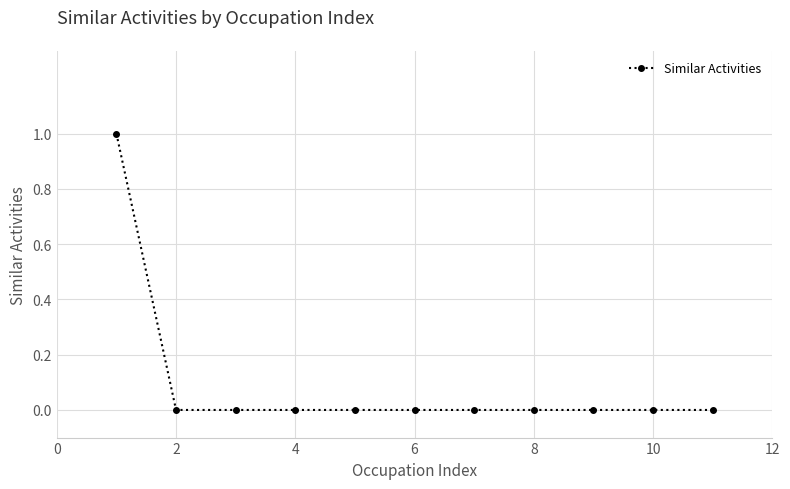

Reading left to right, list all the values displayed in this chart.

1	0	0	0	0	0	0	0	0	0	0